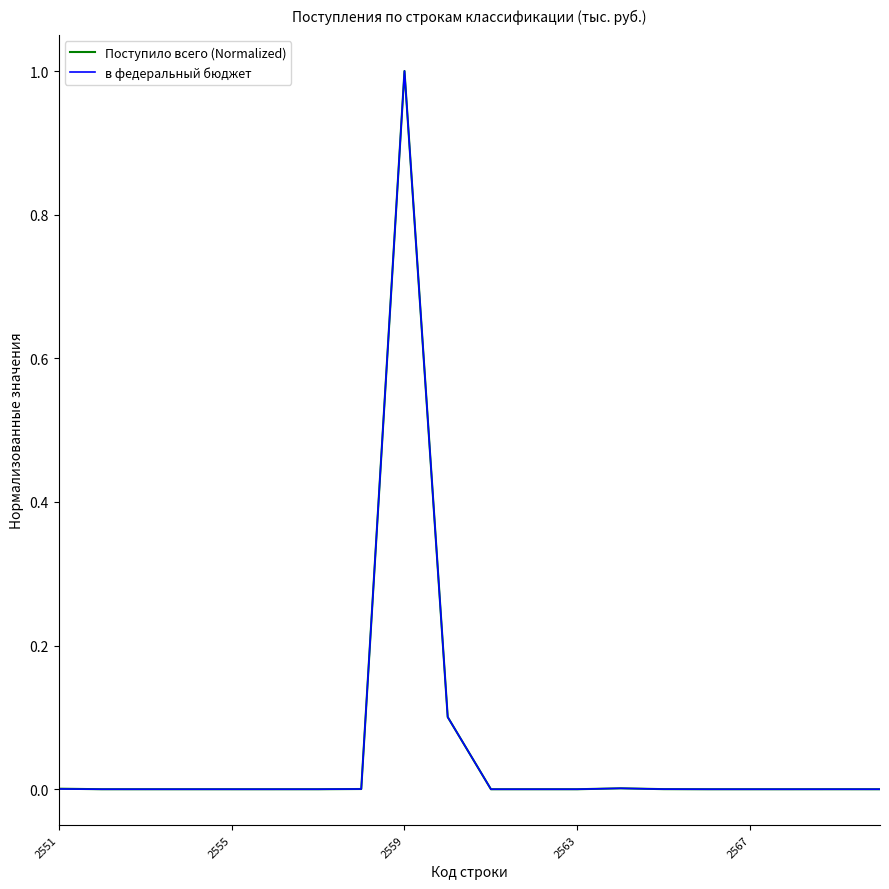

What is the highest value of the в федеральный бюджет series?

1.0